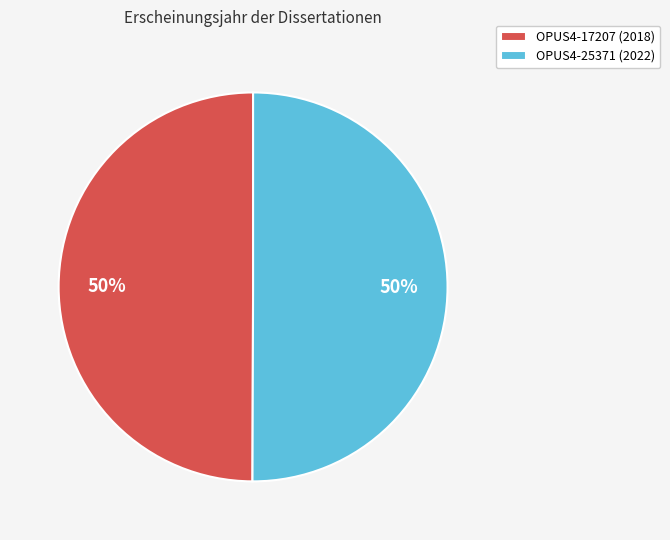

The OPUS4-17207 slice represents 50% of the pie. True or false?

True